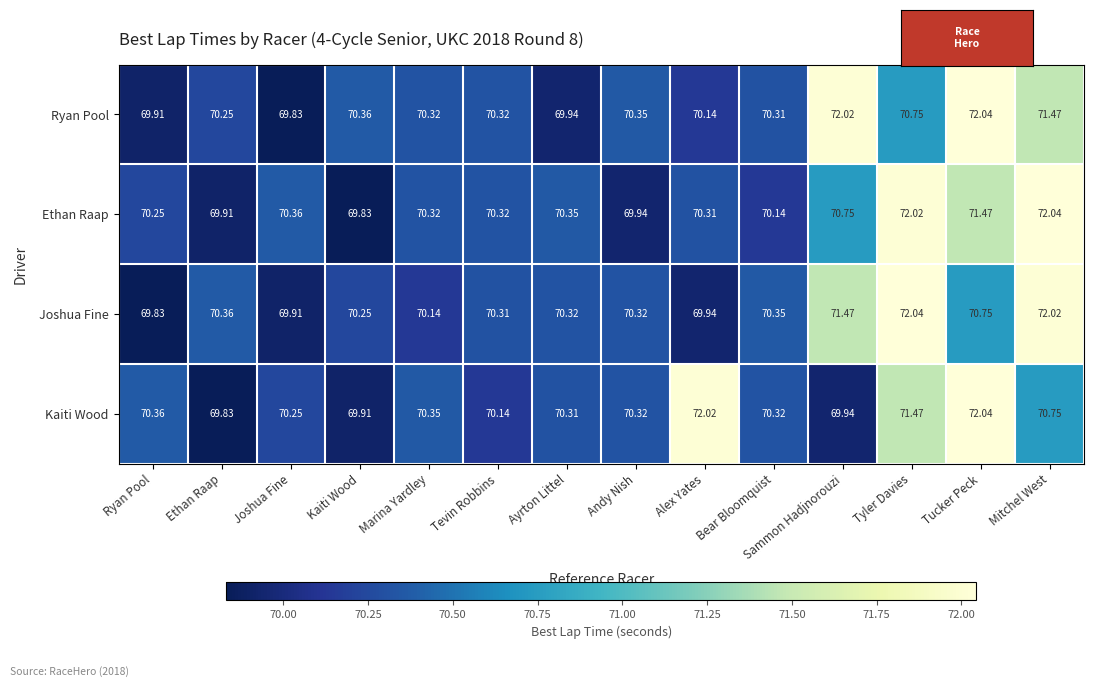

What is the total value across all series at Marina Yardley?

281.1